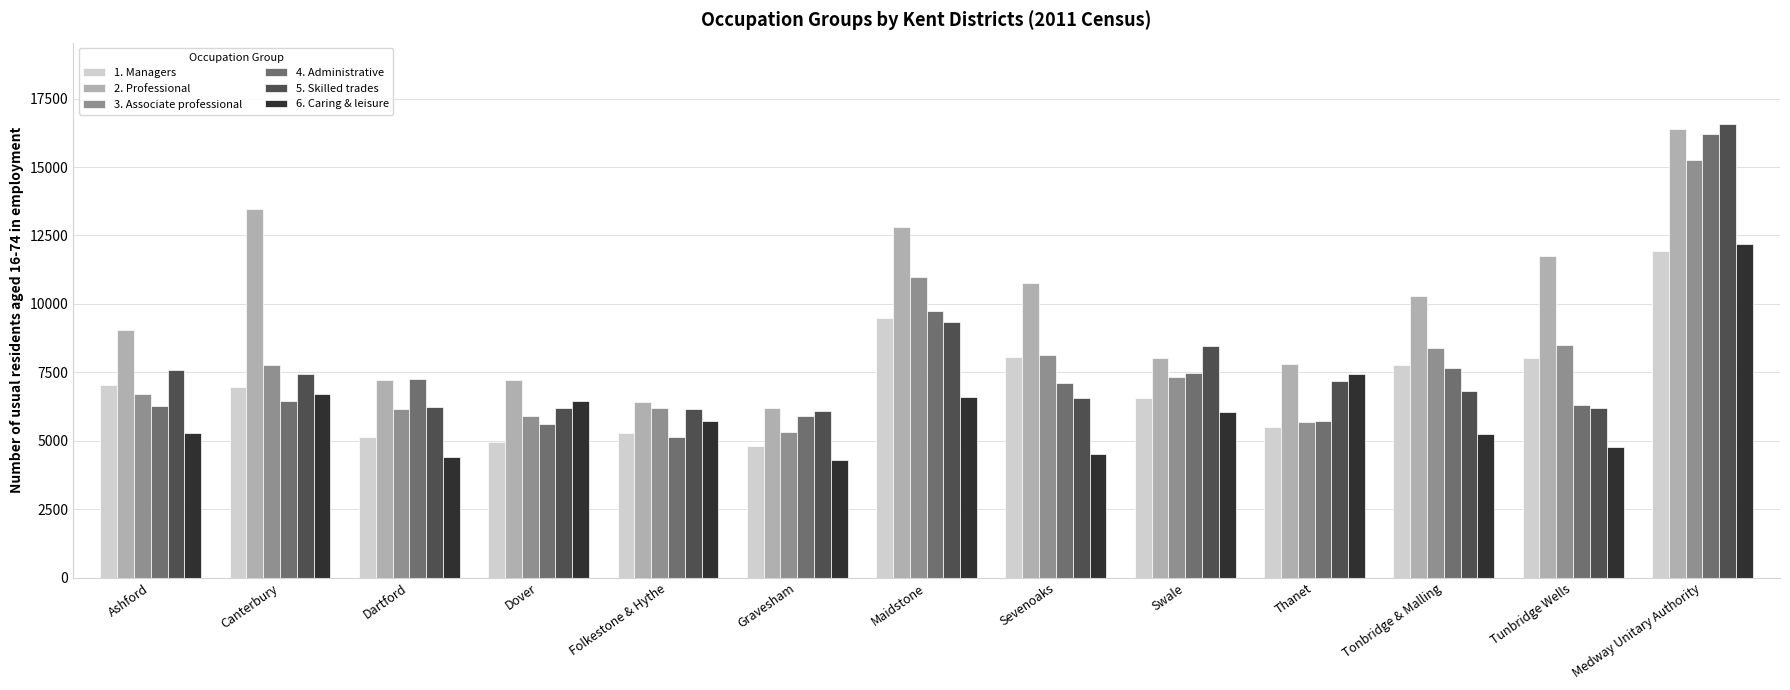

What is the difference between the 2. Professional values at Medway Unitary Authority and Swale?

8378